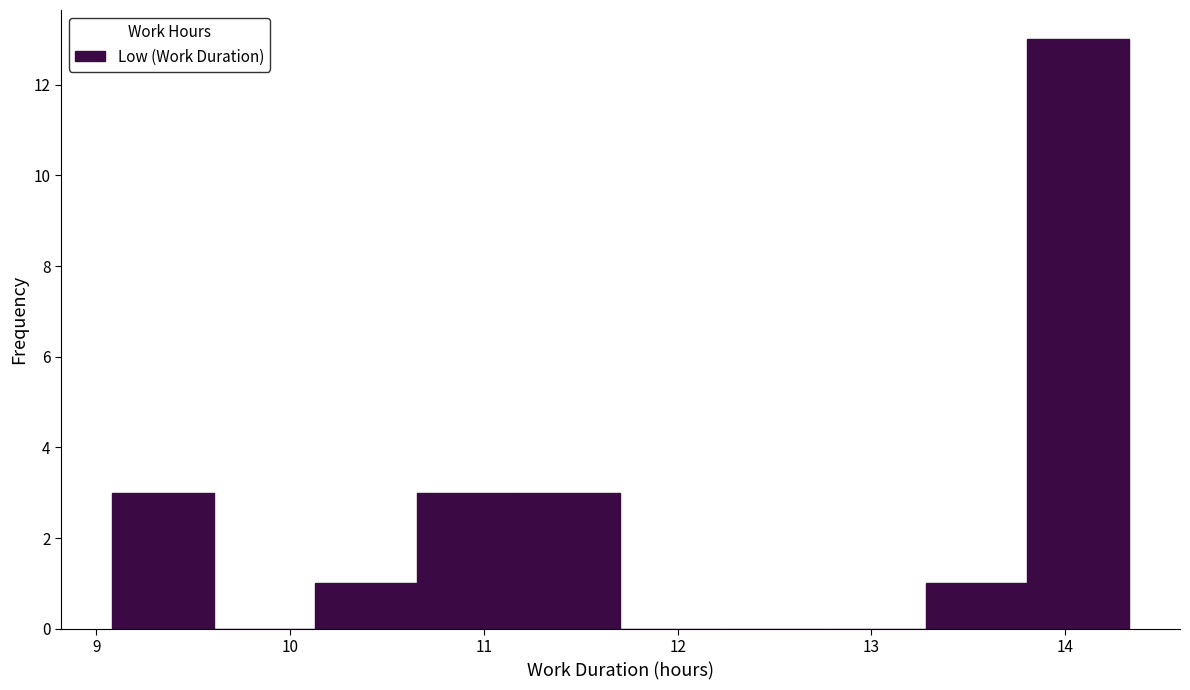

What is the height of the bar covering 13.3 to 13.8 on the x-axis? Neither the bar edges nor the heights are printed on the chart, so give them approximately, as read against the axes.

1